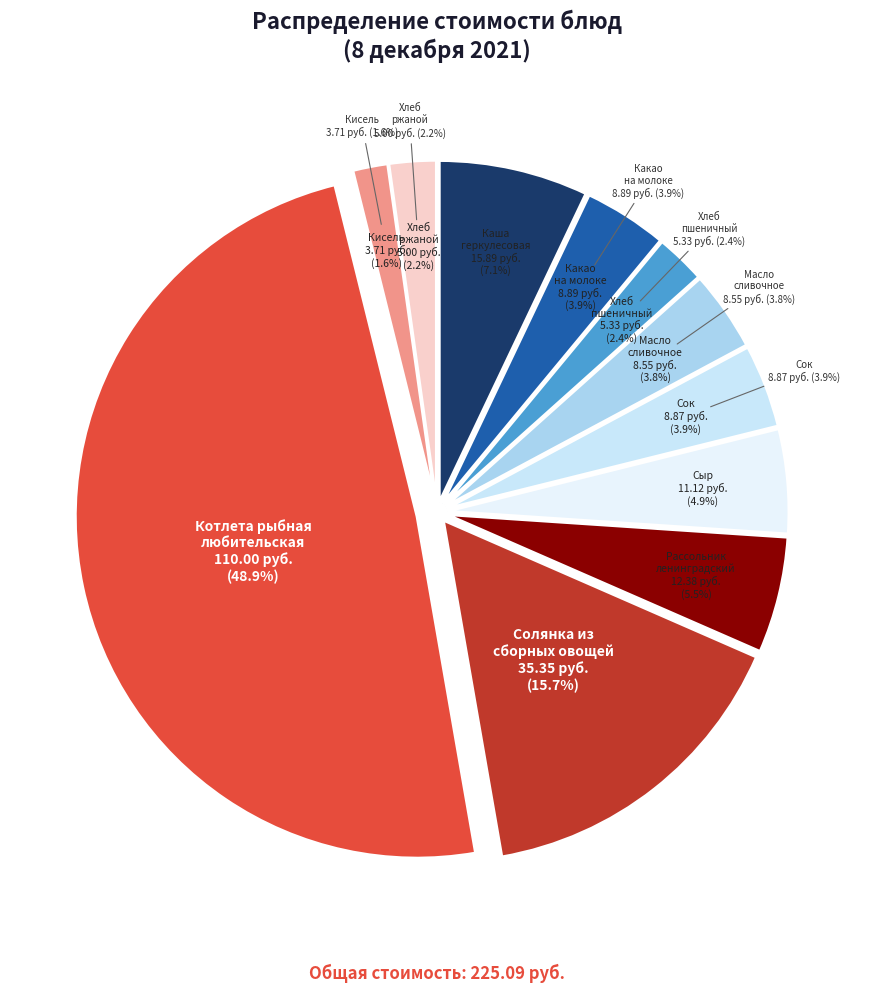

To the nearest percent, what portion does Кисель represent?

2%